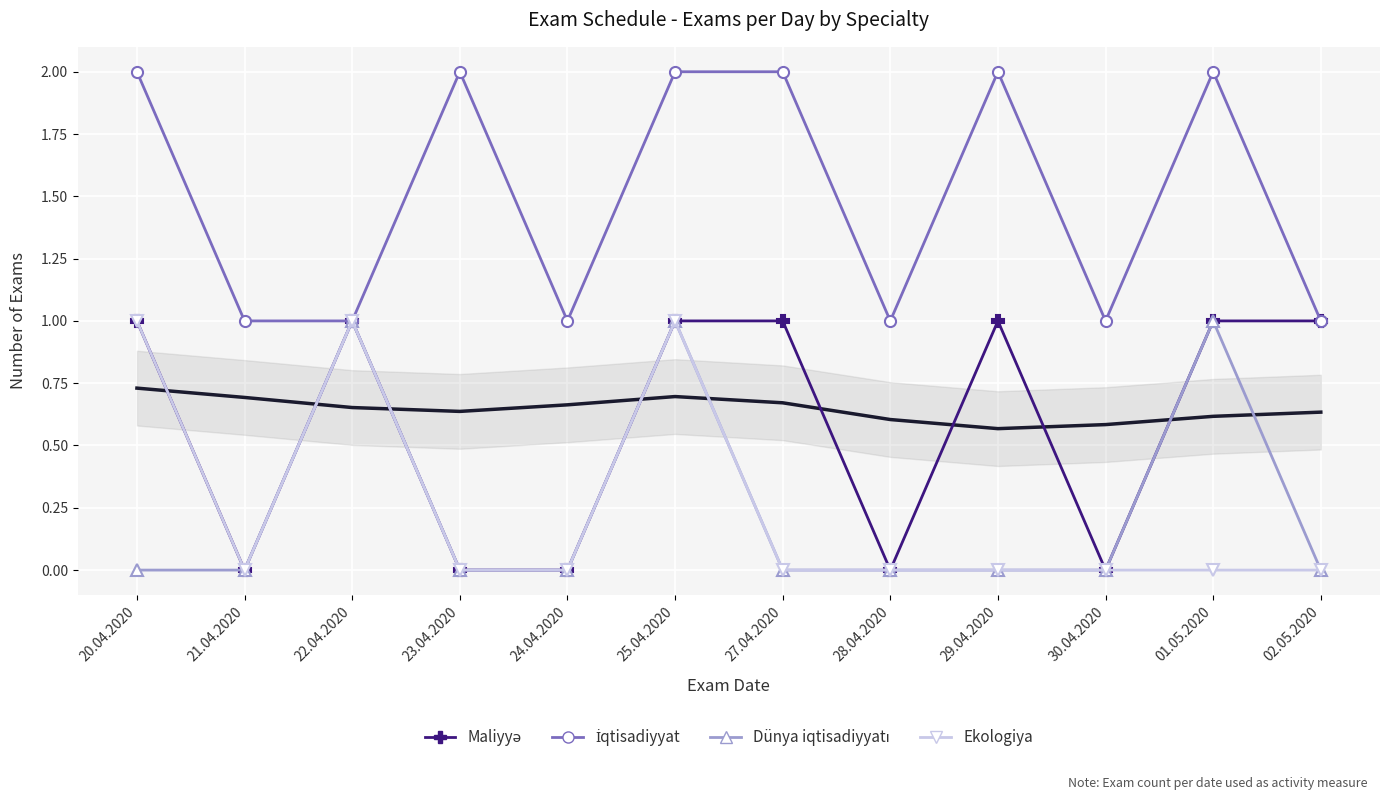

How many lines are shown in the chart?

4